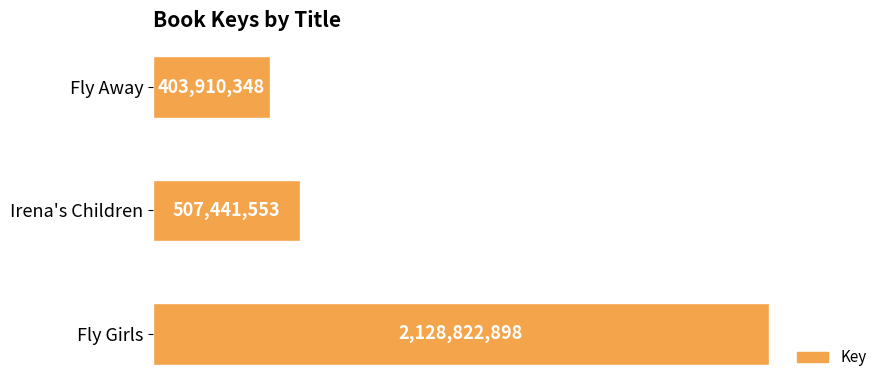

What is the difference between the maximum and minimum values?

1724912550